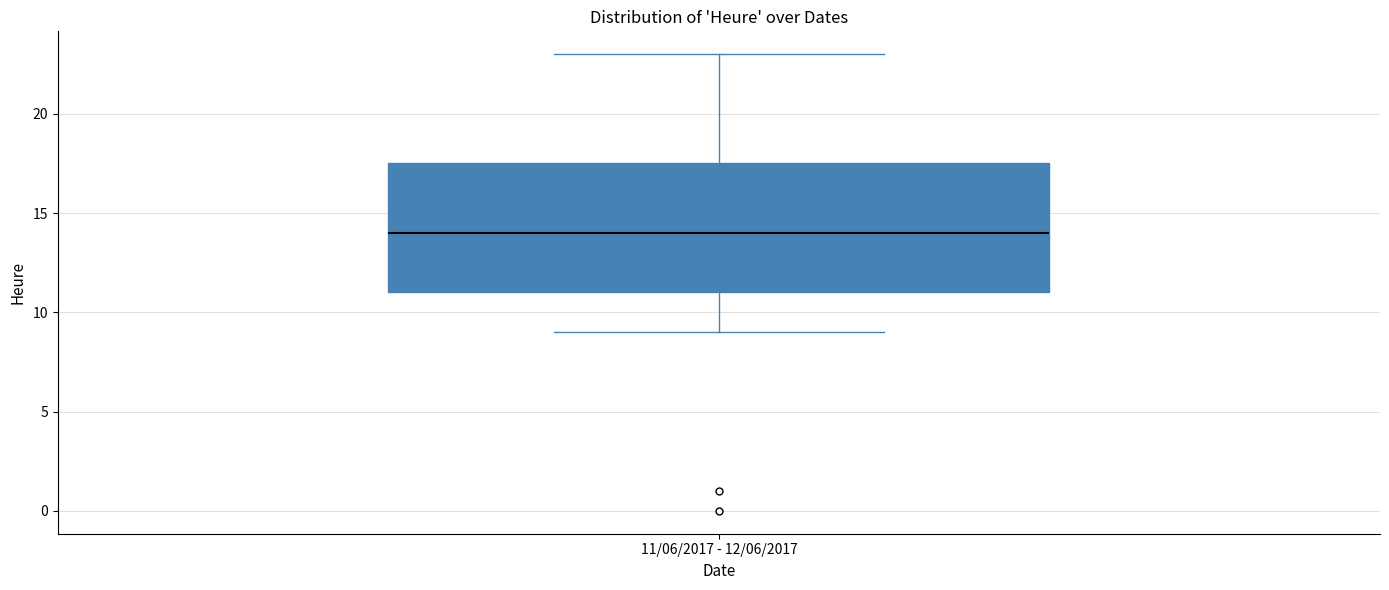

Where does the lower whisker of the box for 11/06/2017 - 12/06/2017 end on the y-axis? The values are not printed on the chart, so give them approximately, as read against the axis.

9.0